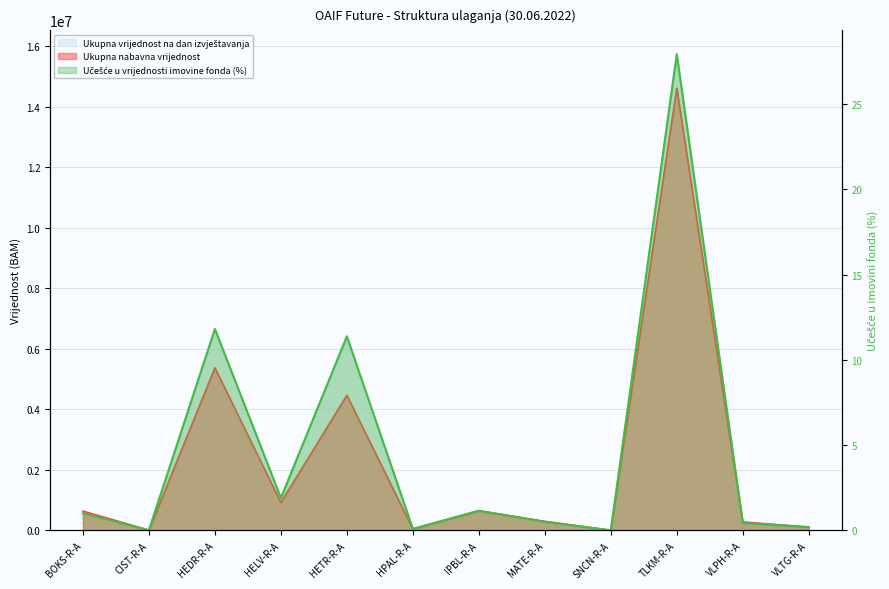

The Ukupna vrijednost na dan izvještavanja series shows 982743.5 at IPBL-R-A. True or false?

False